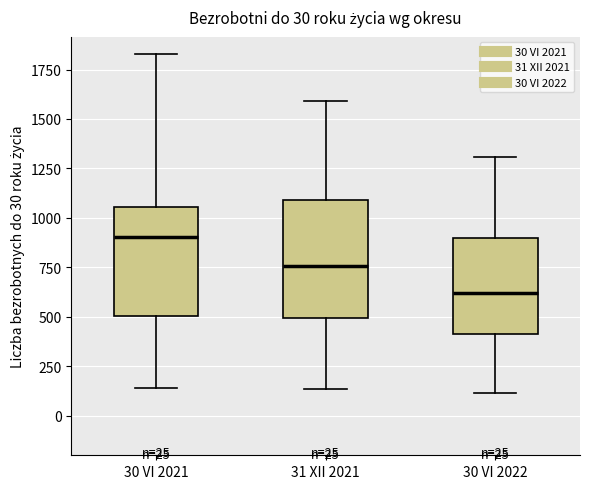

Which box's median line is the highest?

30 VI 2021